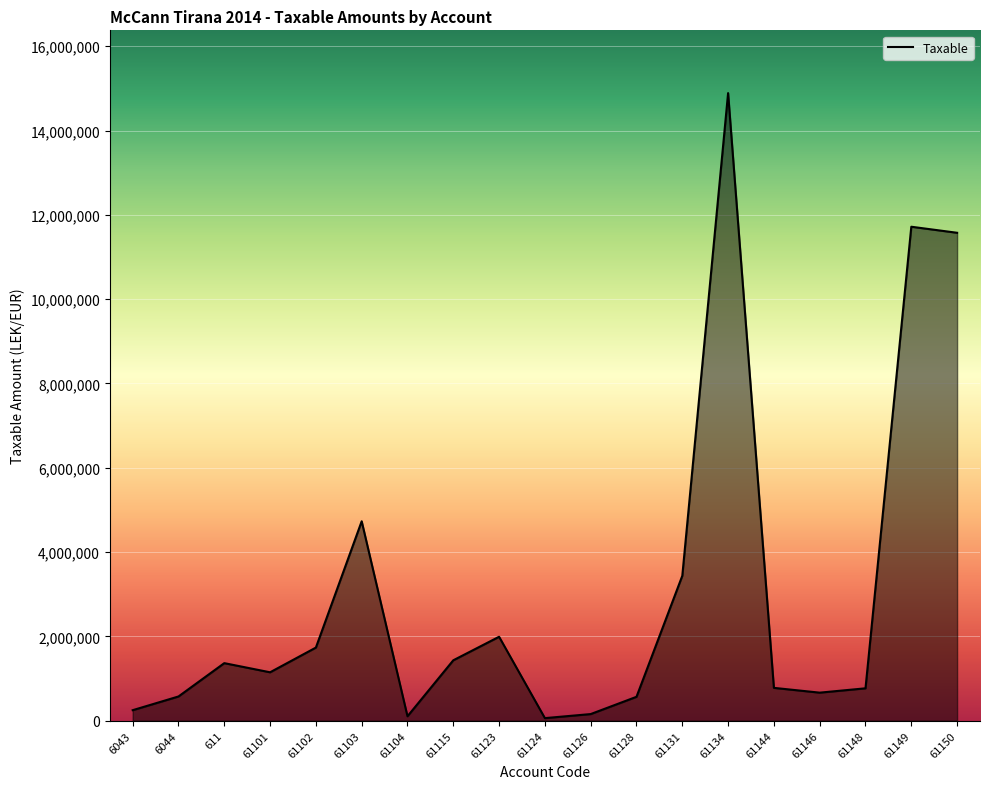

What is the sum of the values at 61148 and 61144?

1548723.0